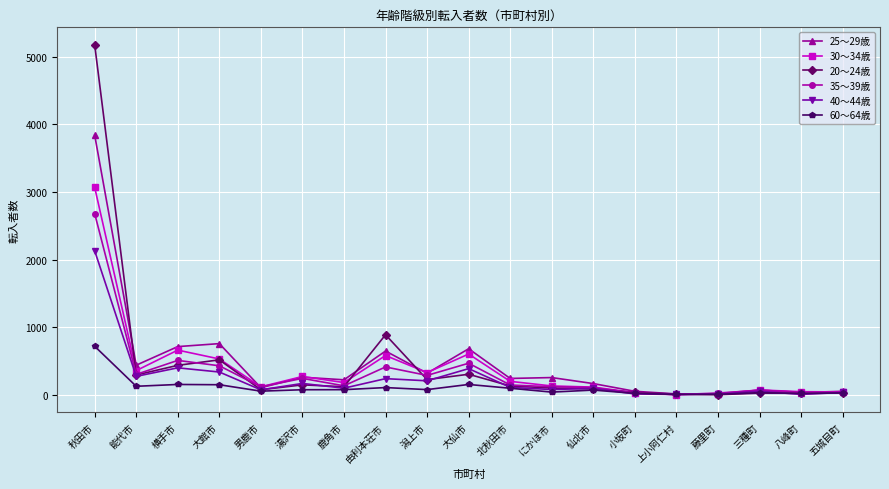

Rank the series by their maximum value, from lowest to highest.

60～64歳, 40～44歳, 35～39歳, 30～34歳, 25～29歳, 20～24歳